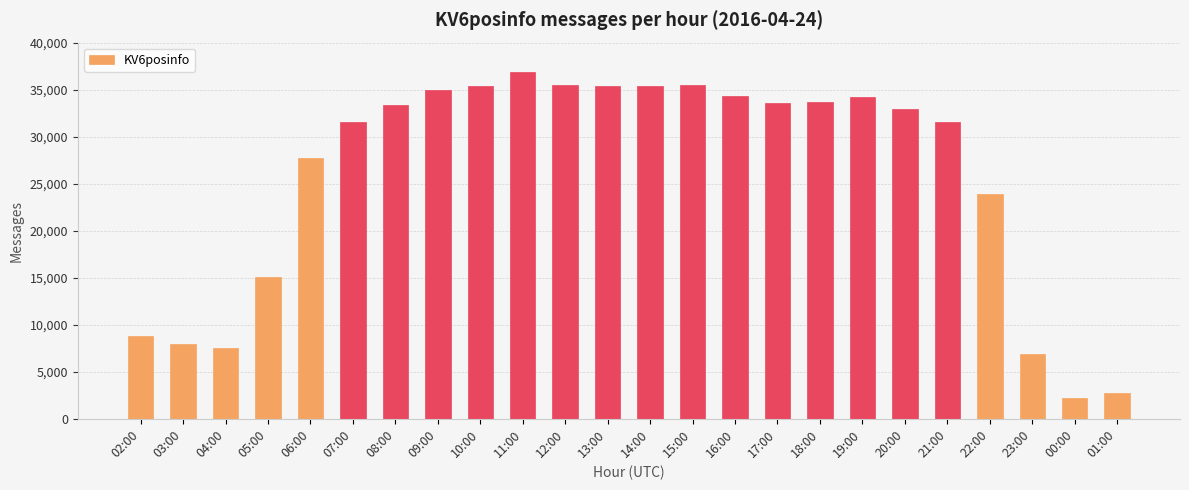

True or false: the data shows 34923 at 09:00.

True